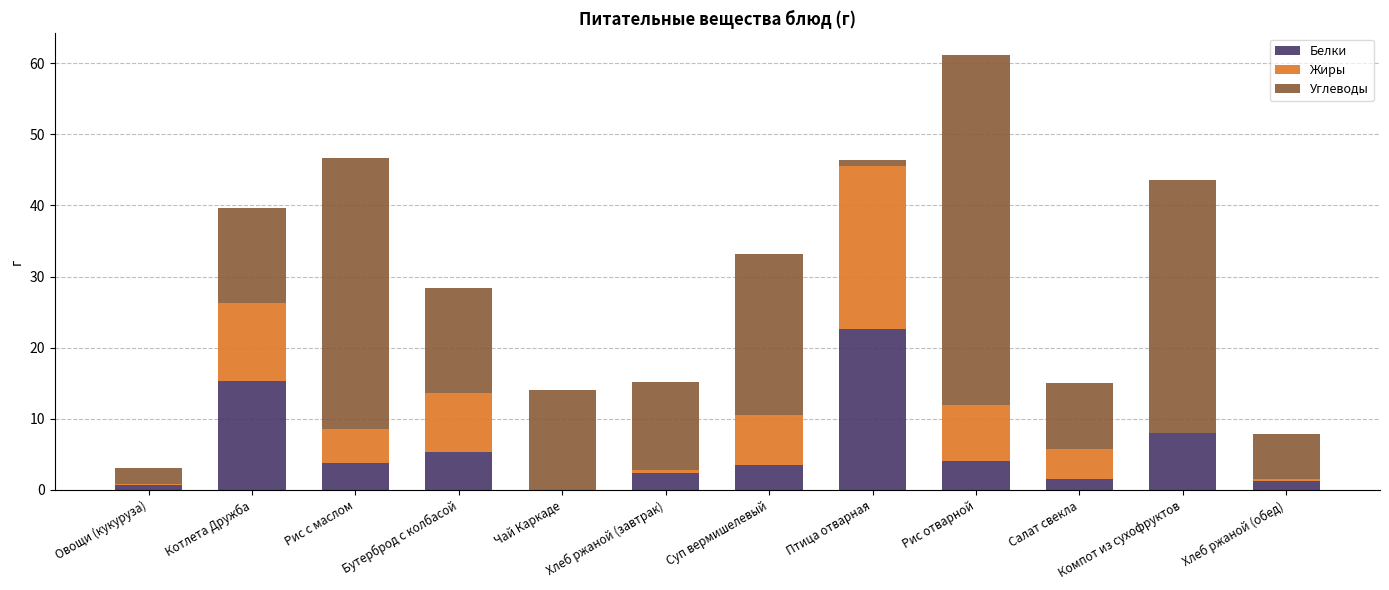

What is the total value across all series at Компот из сухофруктов?

43.5